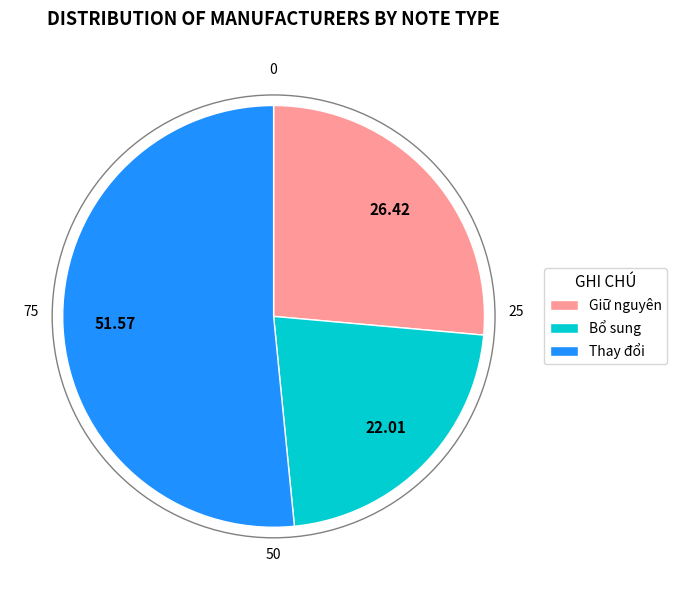

Do Giữ nguyên and Bổ sung together represent more than half of the pie?

No